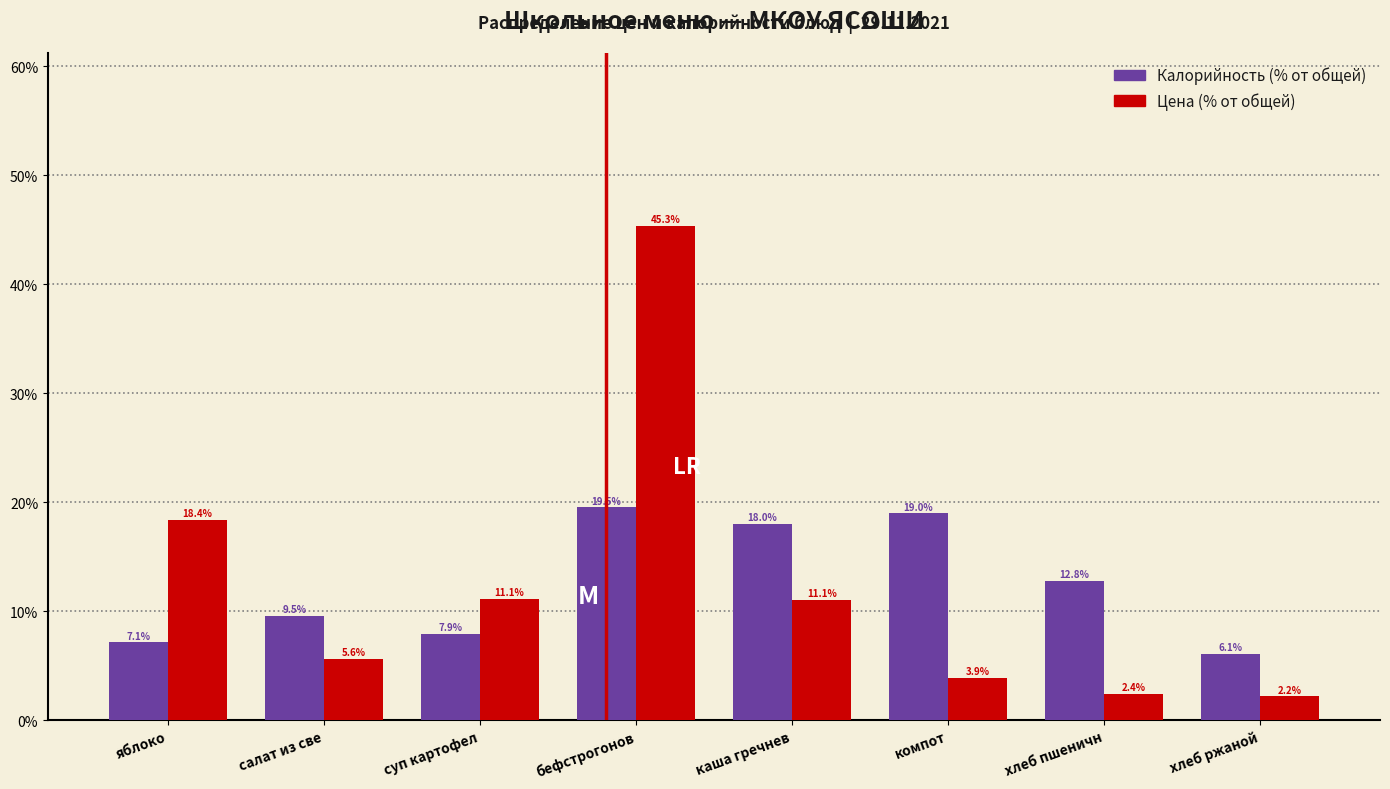

Reading left to right, what are all the values shown in this chart?

Калорийность: яблоко=7.1	салат из све=9.5	суп картофел=7.9	бефстрогонов=19.5	каша гречнев=18.0	компот=19.0	хлеб пшеничн=12.8	хлеб ржаной=6.1
Цена: яблоко=18.4	салат из све=5.6	суп картофел=11.1	бефстрогонов=45.3	каша гречнев=11.1	компот=3.9	хлеб пшеничн=2.4	хлеб ржаной=2.2